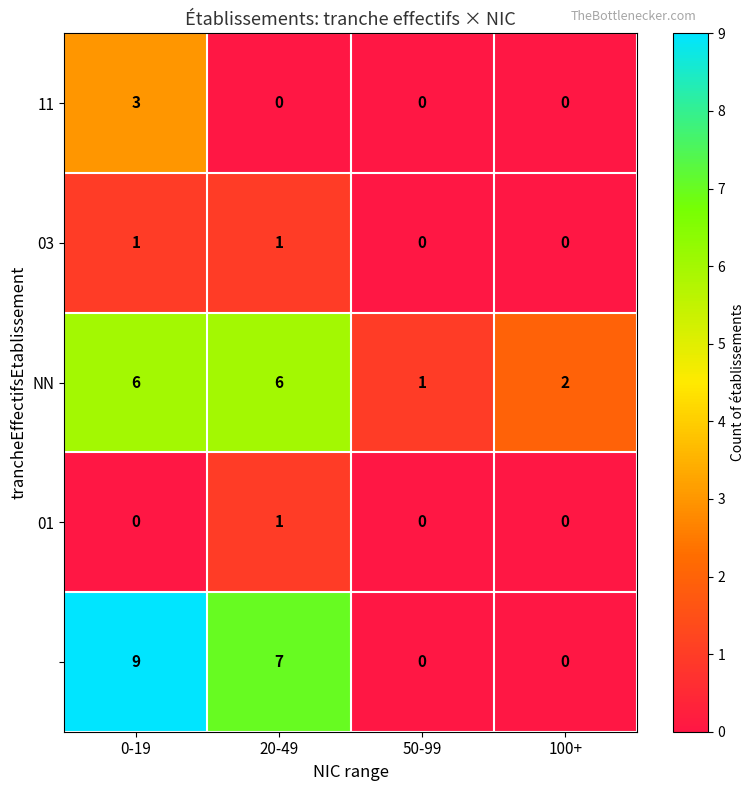

At which category is the sum across all series the highest?

0-19